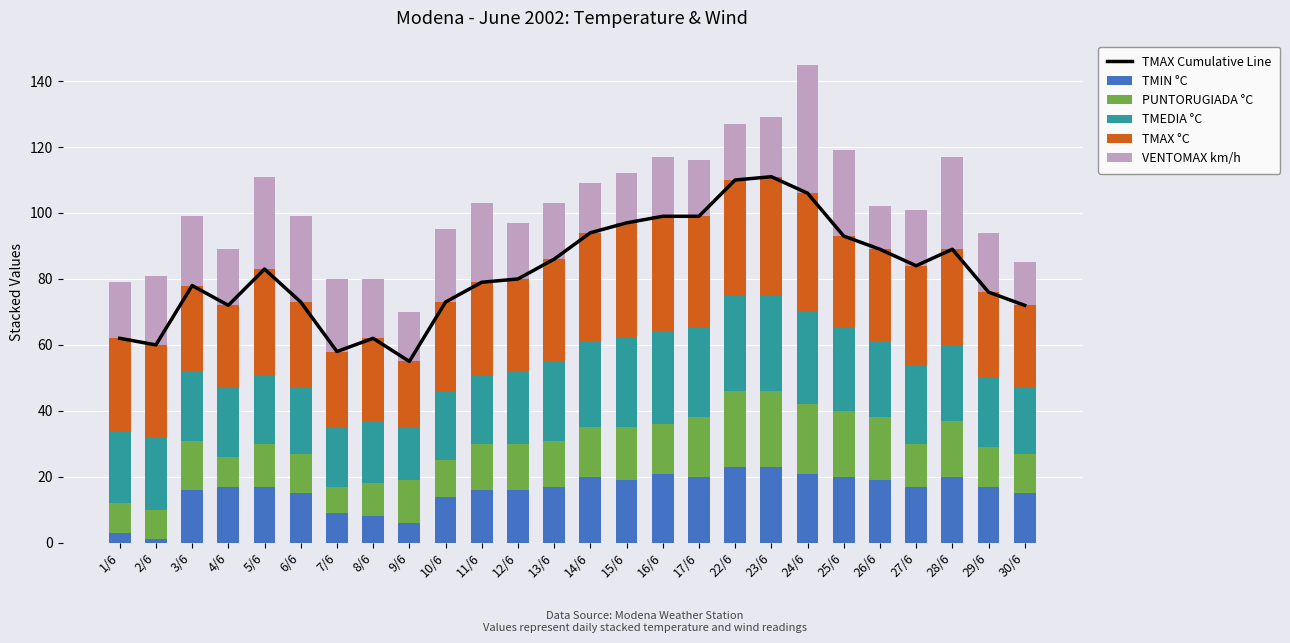

Which series changed the most between 7/6 and 22/6?

TMAX Cumulative Line